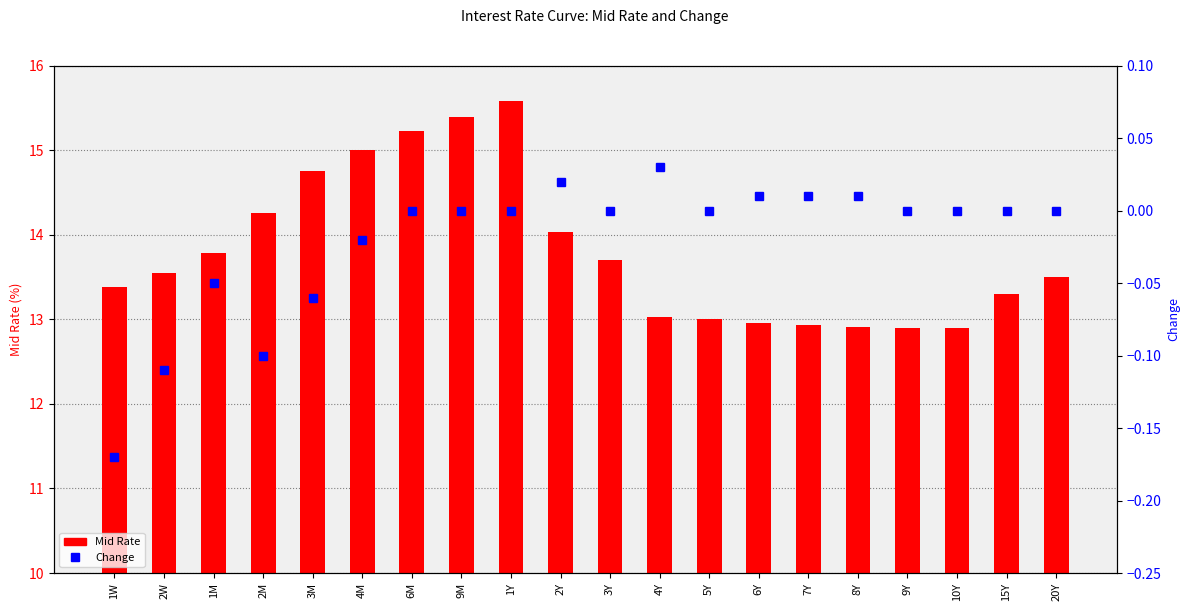

What is the value of the Mid Rate bar at the 3rd from the left?

13.8